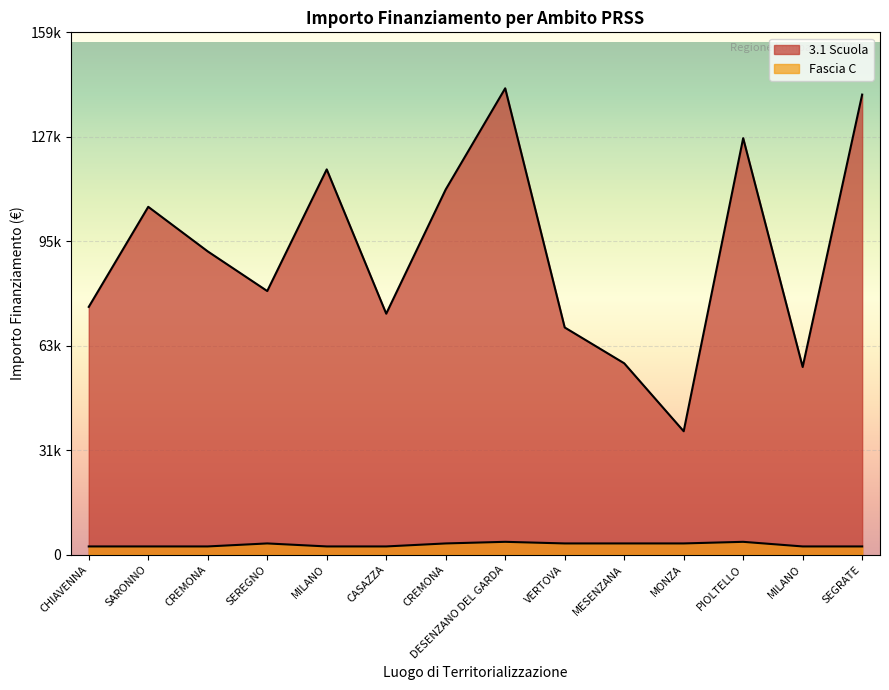

What is the difference between the 3.1 Scuola values at MONZA and MILANO?

19566.3